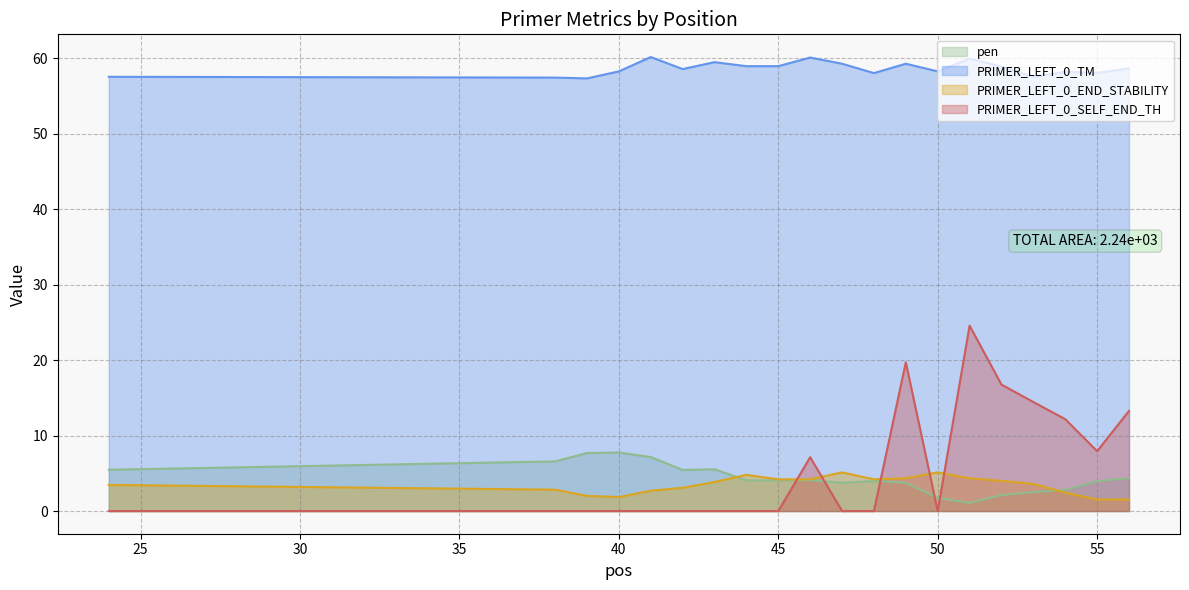

The value of PRIMER_LEFT_0_SELF_END_TH at 52 is 8.2. True or false?

False